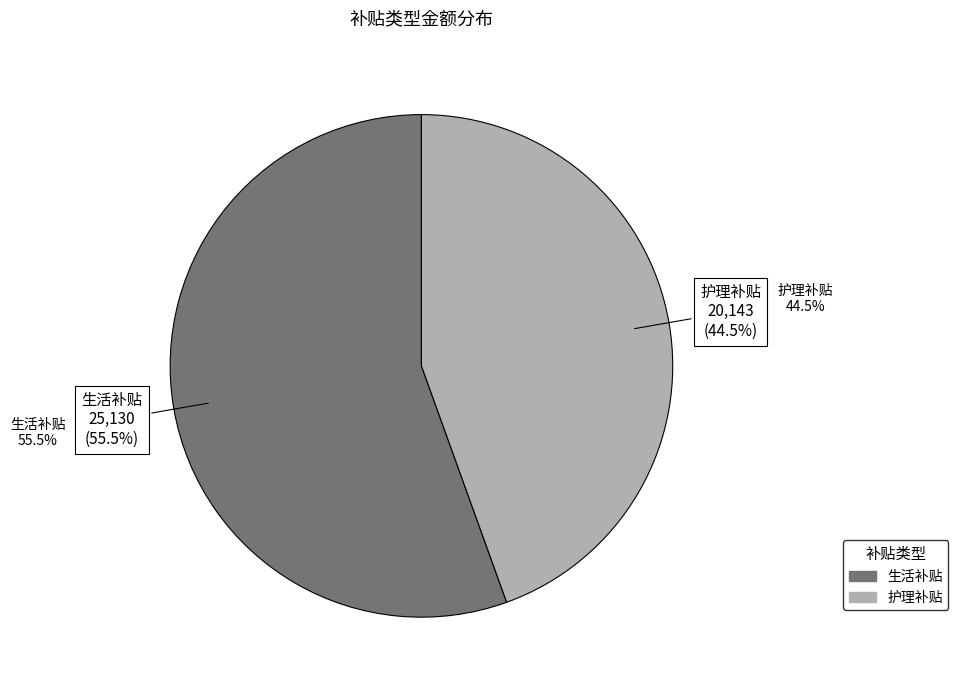

What is the smallest slice in the pie chart?

护理补贴